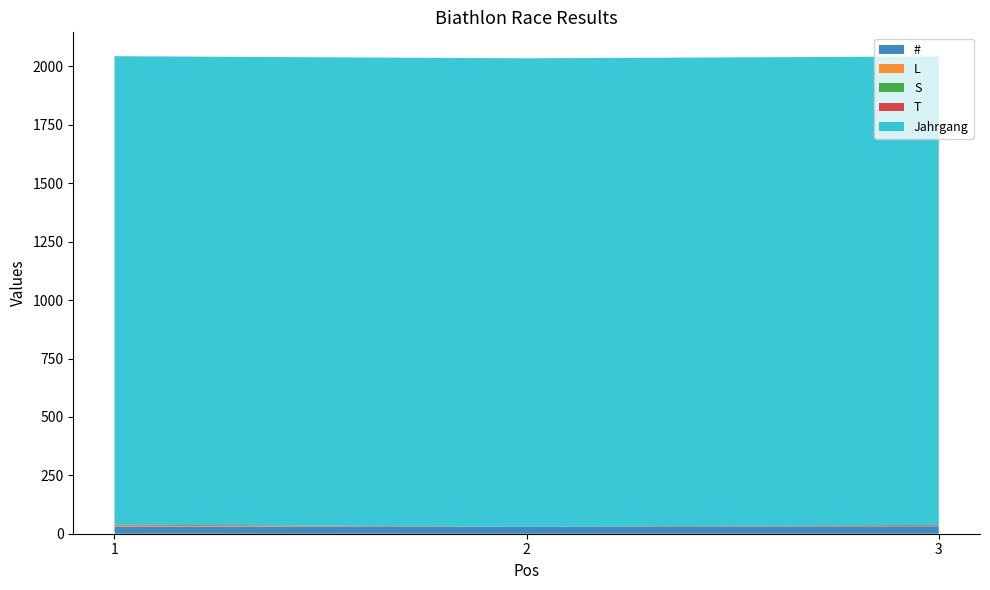

Reading right to left, what are all the values shown in this chart?

#: 3=32	2=30	1=31
L: 3=1	2=0	1=3
S: 3=2	2=0	1=1
T: 3=3	2=0	1=4
Jahrgang: 3=2005	2=2005	1=2005